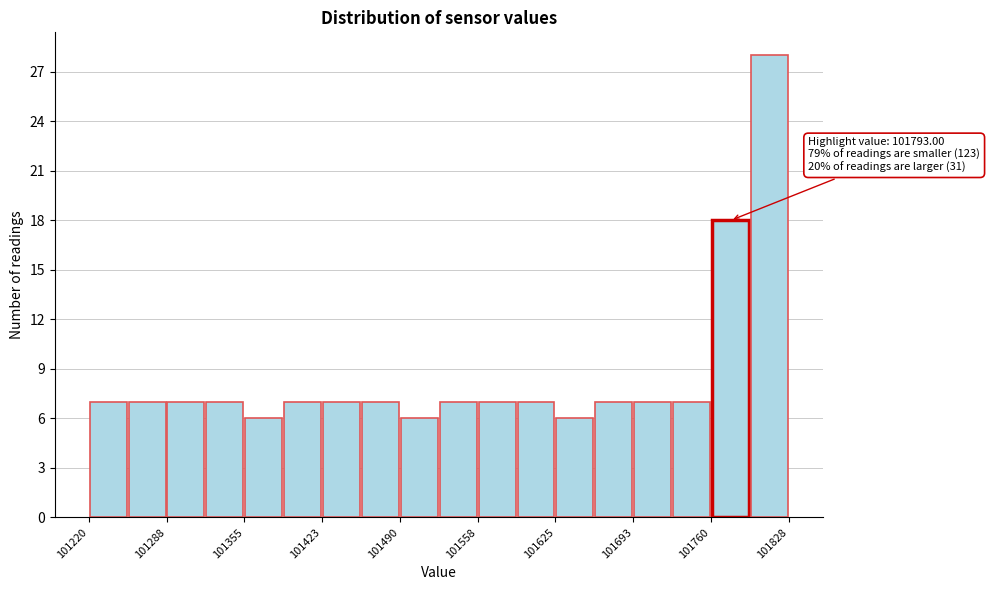

Read against the x-axis, roughly where is the centre of the tallest bar?

101810